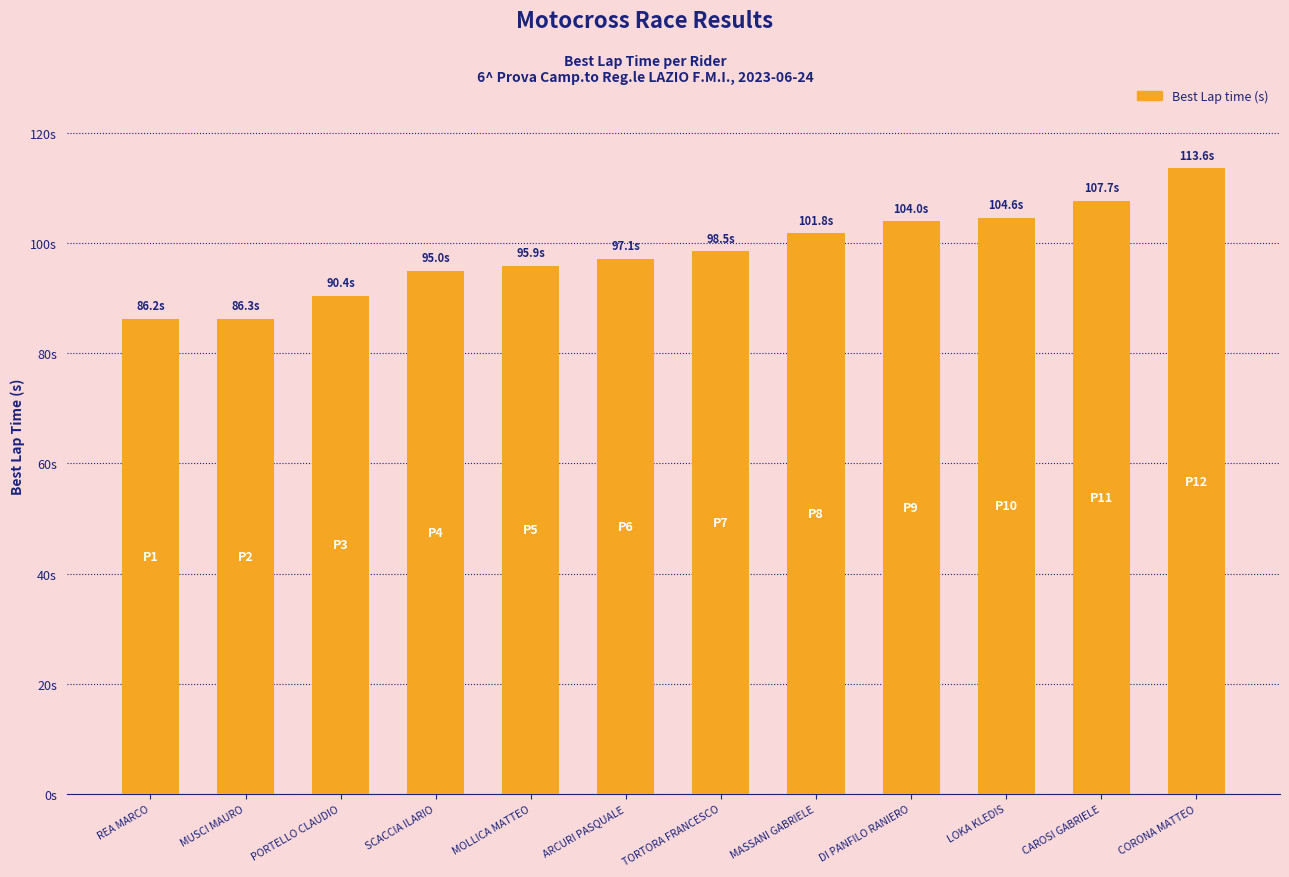

The value at SCACCIA ILARIO is 95.0. True or false?

True